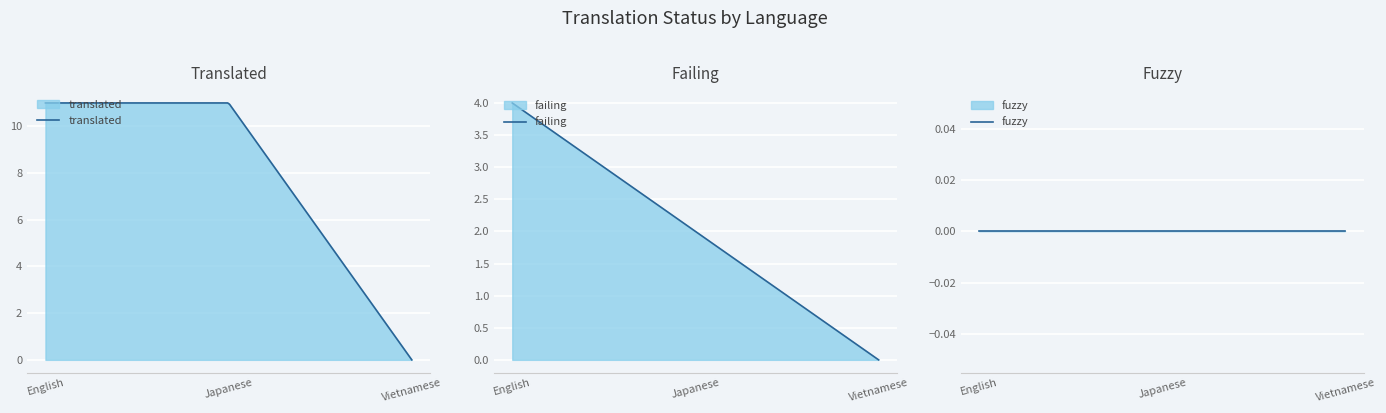

Does the chart display data point markers on the line(s)?

No